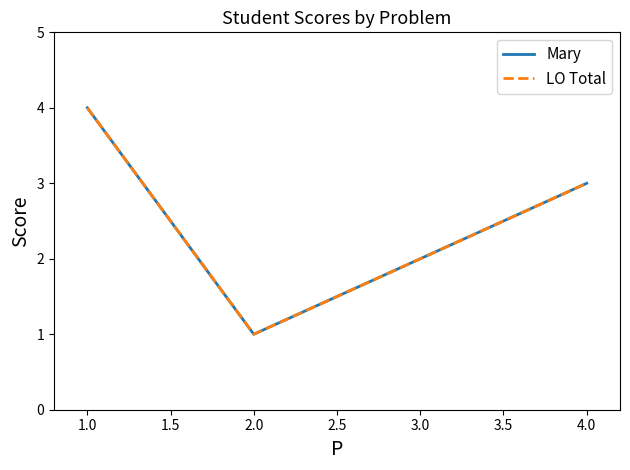

True or false: LO Total and Mary intersect in this chart.

False